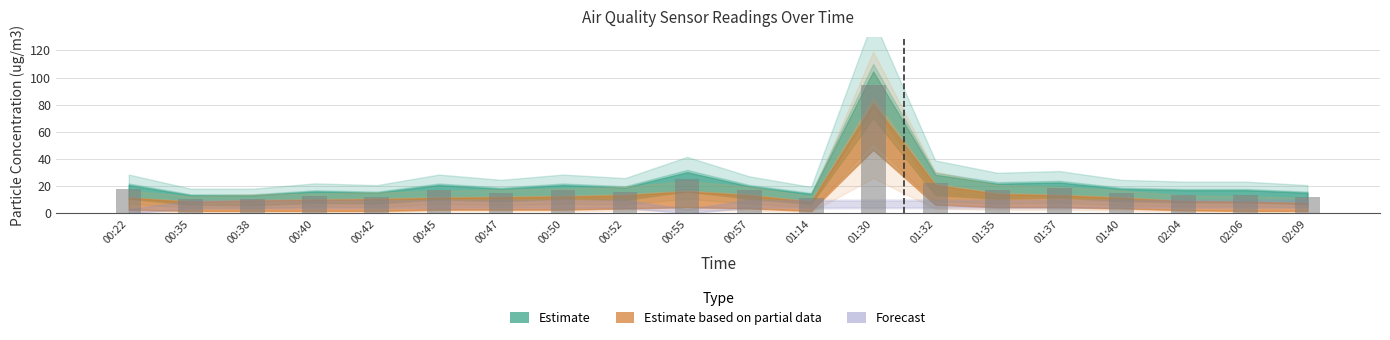

Is it true that the value at 00:50 is 17.2?

True